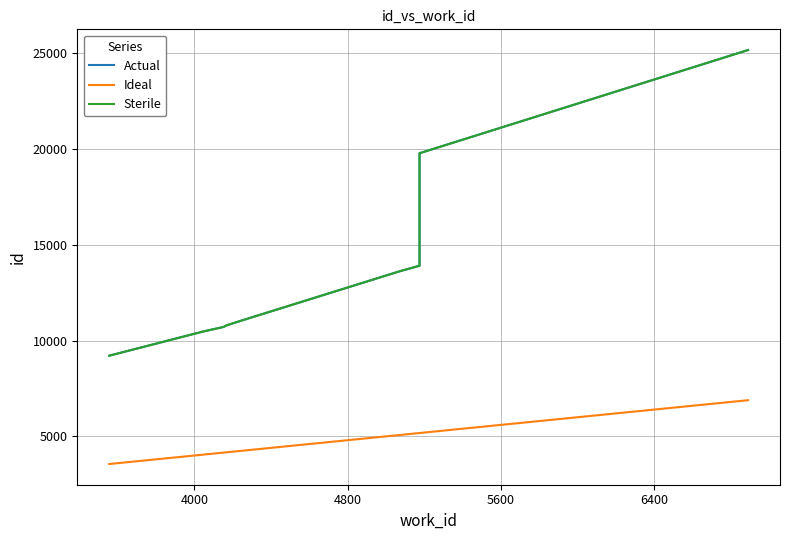

What is the smallest value displayed?

3556